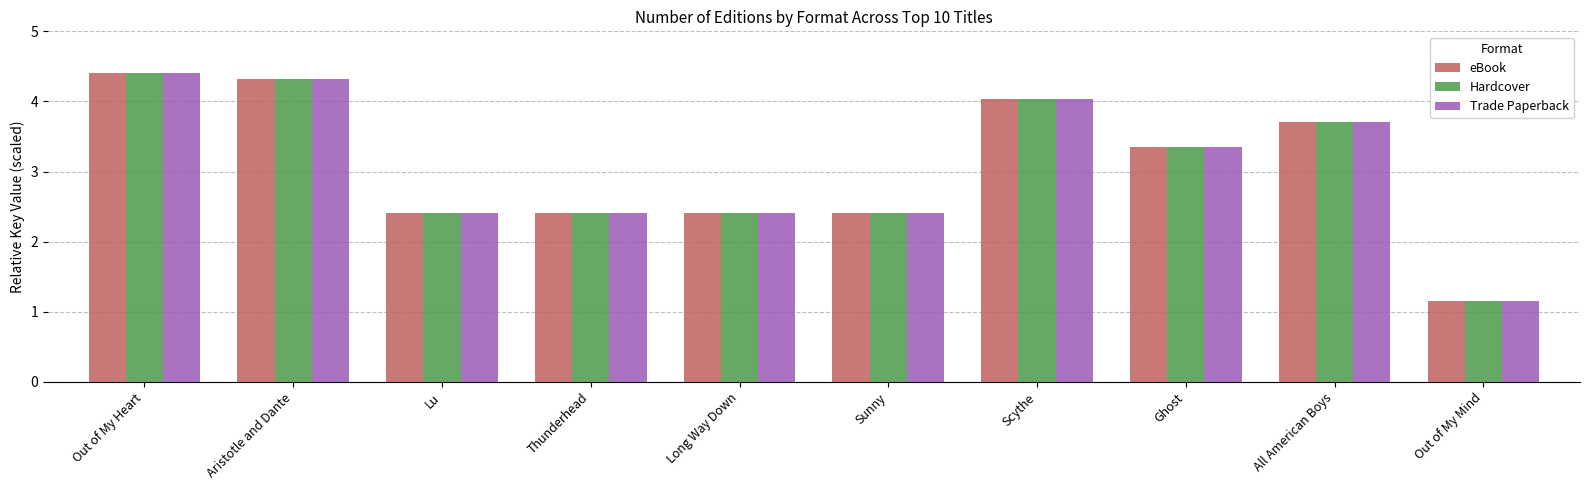

What is the approximate value of Trade Paperback at Ghost?

3.4